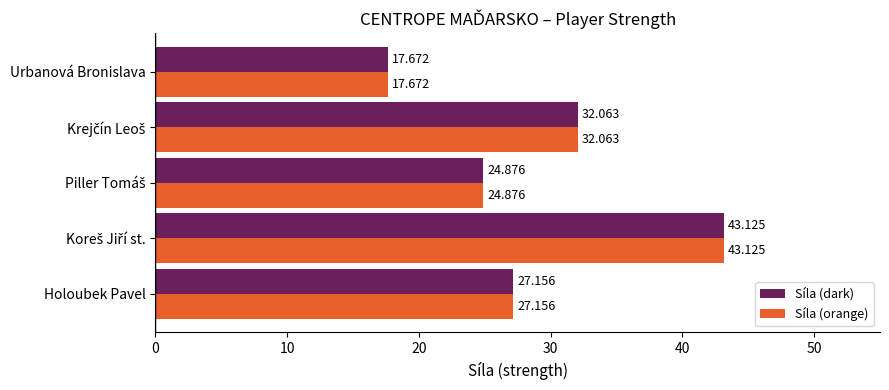

At which category does the chart reach its minimum across all series?

Urbanová Bronislava